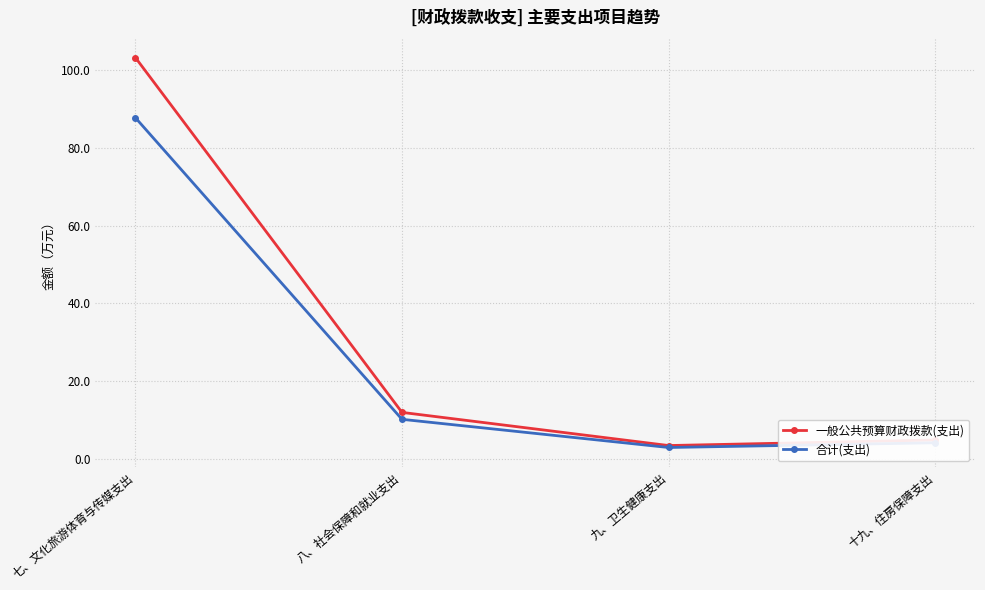

What is the minimum value for 一般公共预算财政拨款(支出)?

3.4